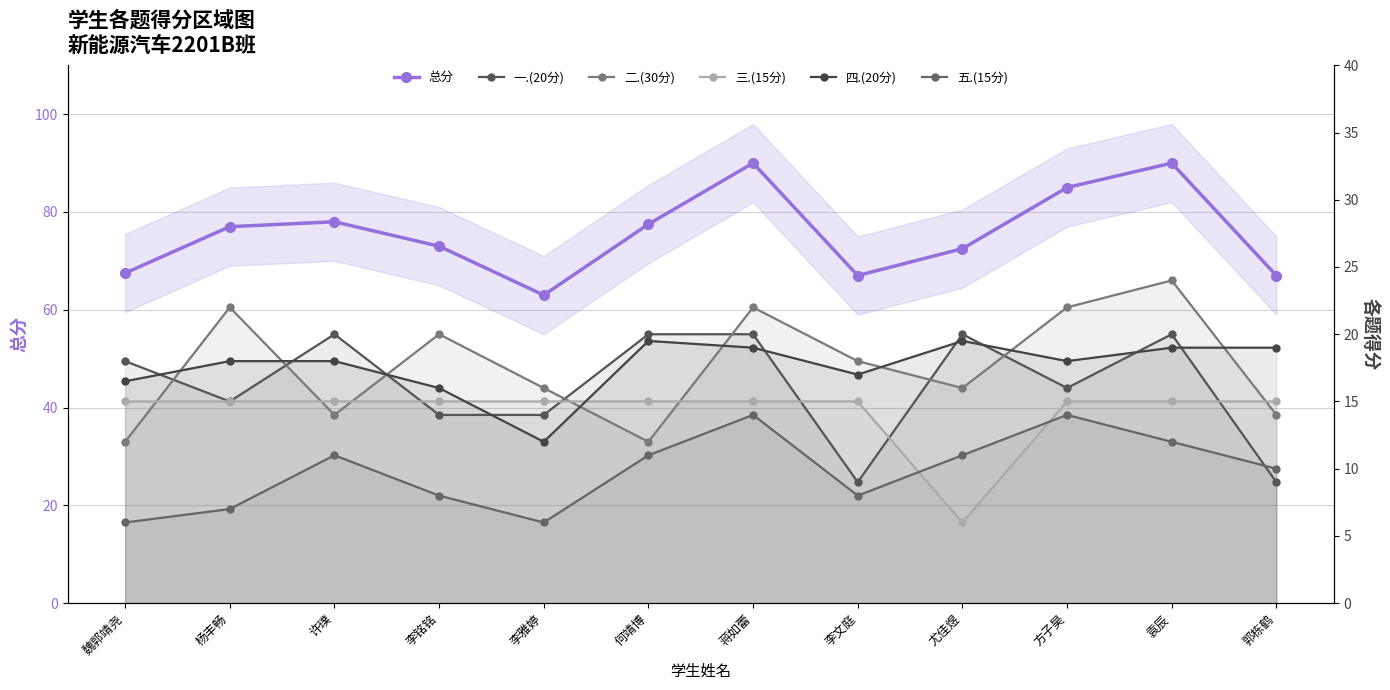

Rank the categories by 三.(15分) value from highest to lowest.

魏郭靖尧, 杨丰畅, 许璞, 李铭铭, 李雅婷, 何靖博, 蒋如蕾, 李文庭, 方子昊, 袁辰, 郭栋鹤, 尤佳煜